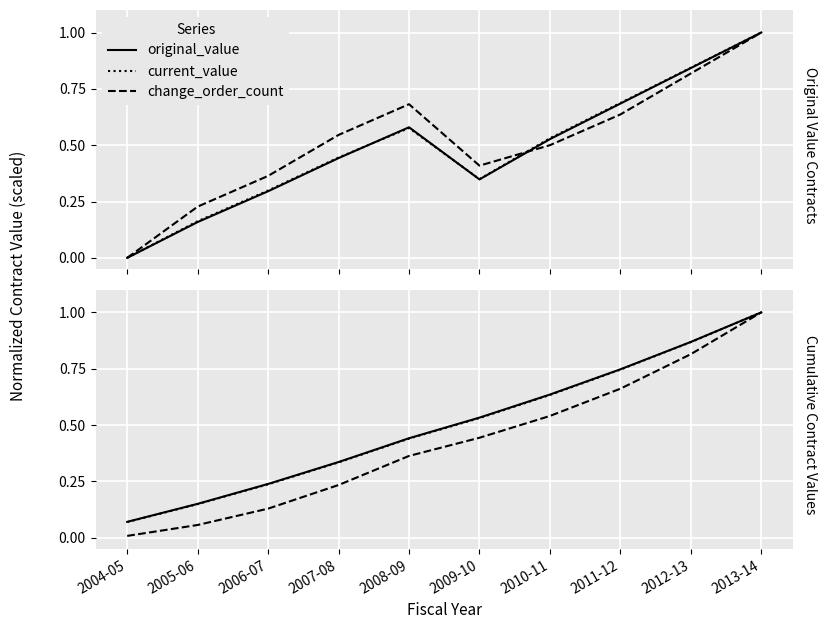

Does the chart display data point markers on the line(s)?

No